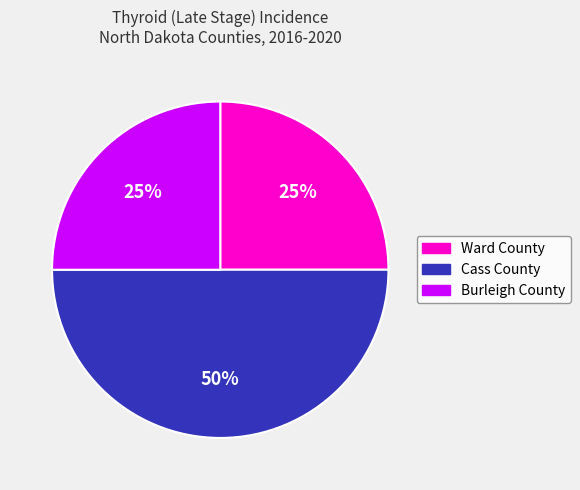

Does Burleigh County account for over 50% of the chart?

No